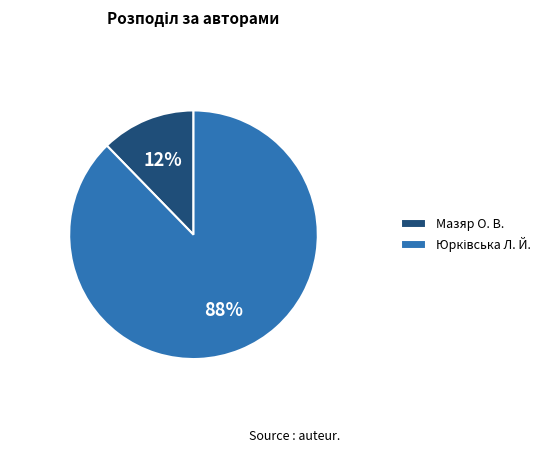

What percentage is the Мазяр О. В. slice, to the nearest percent?

12%